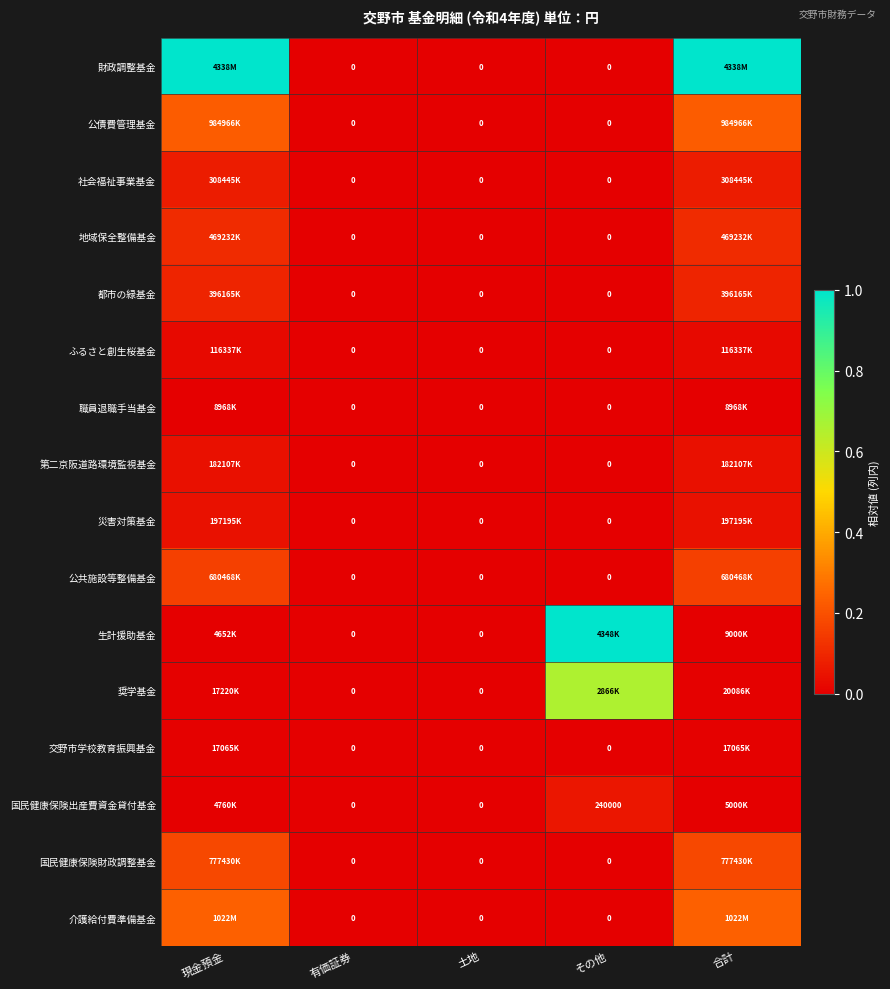

Rank the series by their maximum value, from lowest to highest.

職員退職手当基金, 交野市学校教育振興基金, ふるさと創生桜基金, 第二京阪道路環境監視基金, 災害対策基金, 国民健康保険出産費資金貸付基金, 社会福祉事業基金, 都市の緑基金, 地域保全整備基金, 公共施設等整備基金, 国民健康保険財政調整基金, 公債費管理基金, 介護給付費準備基金, 奨学基金, 財政調整基金, 生計援助基金